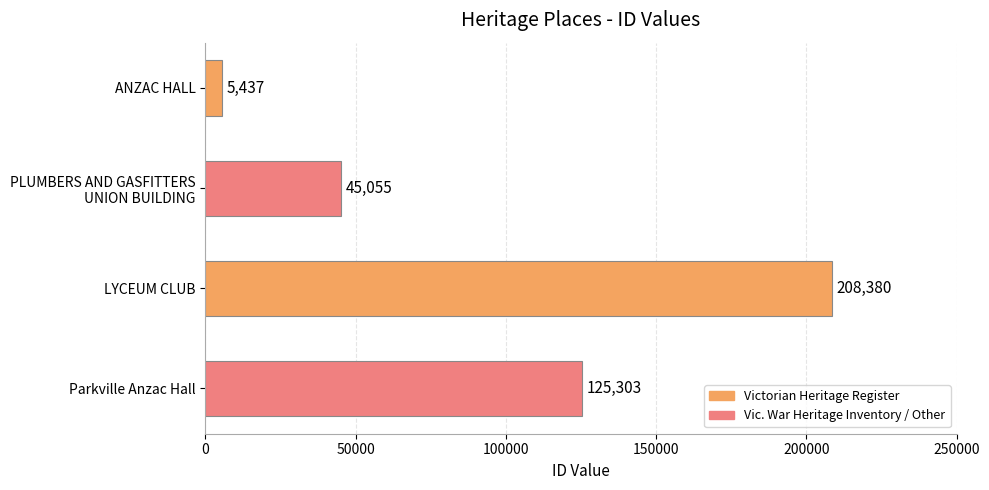

Rank the categories by value from highest to lowest.

LYCEUM CLUB, Parkville Anzac Hall, PLUMBERS AND GASFITTERS
UNION BUILDING, ANZAC HALL